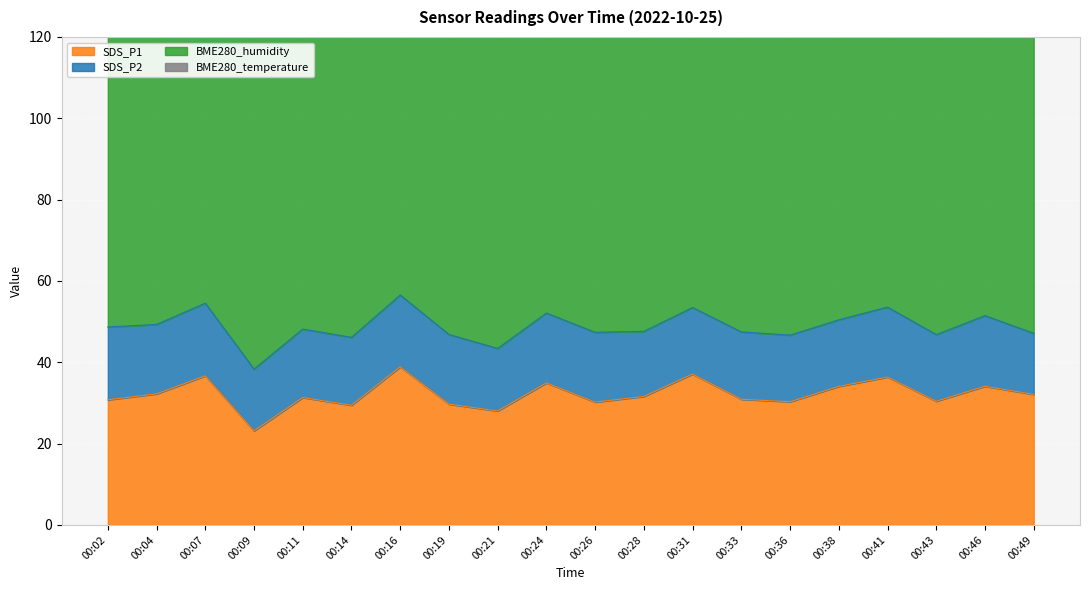

Reading right to left, extract all data points from this chart.

SDS_P1: 00:49=32.1	00:46=34.1	00:43=30.4	00:41=36.4	00:38=34.1	00:36=30.3	00:33=30.9	00:31=37.1	00:28=31.6	00:26=30.2	00:24=34.9	00:21=28.0	00:19=29.7	00:16=38.9	00:14=29.4	00:11=31.3	00:09=23.1	00:07=36.7	00:04=32.2	00:02=30.8
SDS_P2: 00:49=15.0	00:46=17.4	00:43=16.4	00:41=17.2	00:38=16.4	00:36=16.4	00:33=16.6	00:31=16.4	00:28=16.0	00:26=17.2	00:24=17.2	00:21=15.4	00:19=17.1	00:16=17.7	00:14=16.7	00:11=16.8	00:09=15.2	00:07=17.9	00:04=17.1	00:02=17.9
BME280_humidity: 00:49=100.0	00:46=100.0	00:43=100.0	00:41=100.0	00:38=100.0	00:36=100.0	00:33=100.0	00:31=100.0	00:28=100.0	00:26=100.0	00:24=100.0	00:21=100.0	00:19=100.0	00:16=100.0	00:14=100.0	00:11=100.0	00:09=100.0	00:07=100.0	00:04=100.0	00:02=100.0
BME280_temperature: 00:49=0.4	00:46=0.4	00:43=0.3	00:41=0.4	00:38=0.4	00:36=0.4	00:33=0.4	00:31=0.4	00:28=0.5	00:26=0.4	00:24=0.4	00:21=0.4	00:19=0.4	00:16=0.1	00:14=0.3	00:11=0.4	00:09=0.4	00:07=0.3	00:04=0.4	00:02=0.4